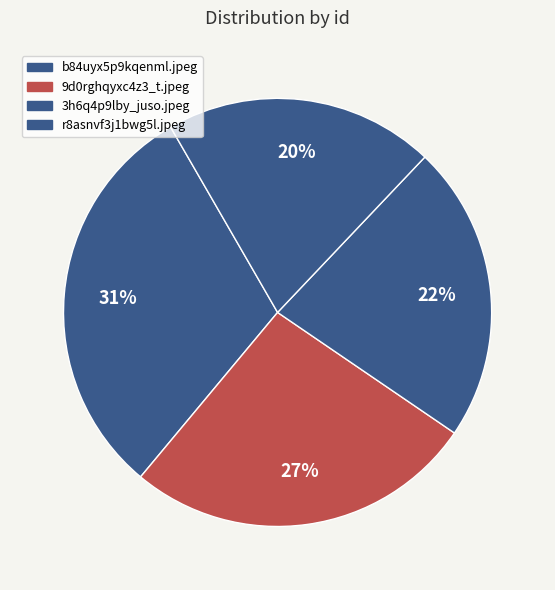

Rank the categories by value from lowest to highest.

r8asnvf3j1bwg5l.jpeg, 3h6q4p9lby_juso.jpeg, 9d0rghqyxc4z3_t.jpeg, b84uyx5p9kqenml.jpeg